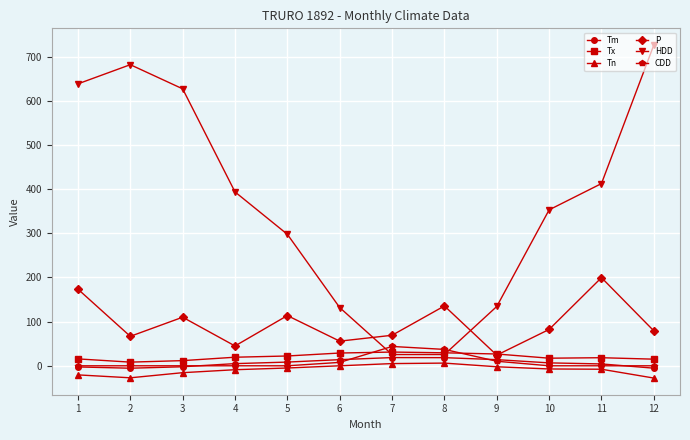

What is the value of the CDD point at the 6th from the left?

7.7